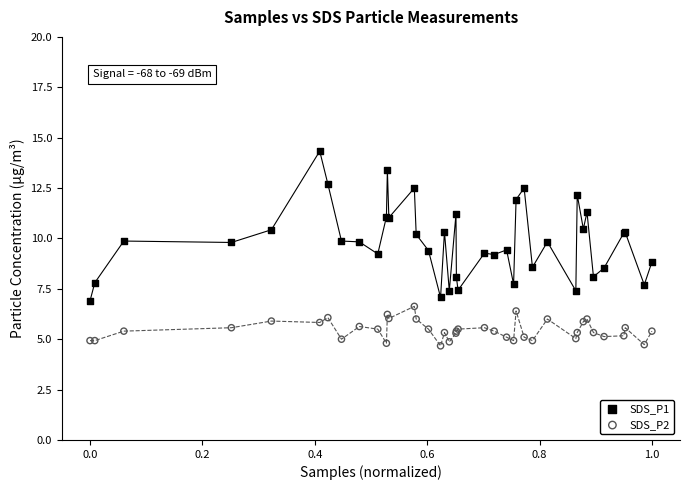

Which series contains the lowest Y value?

SDS_P2